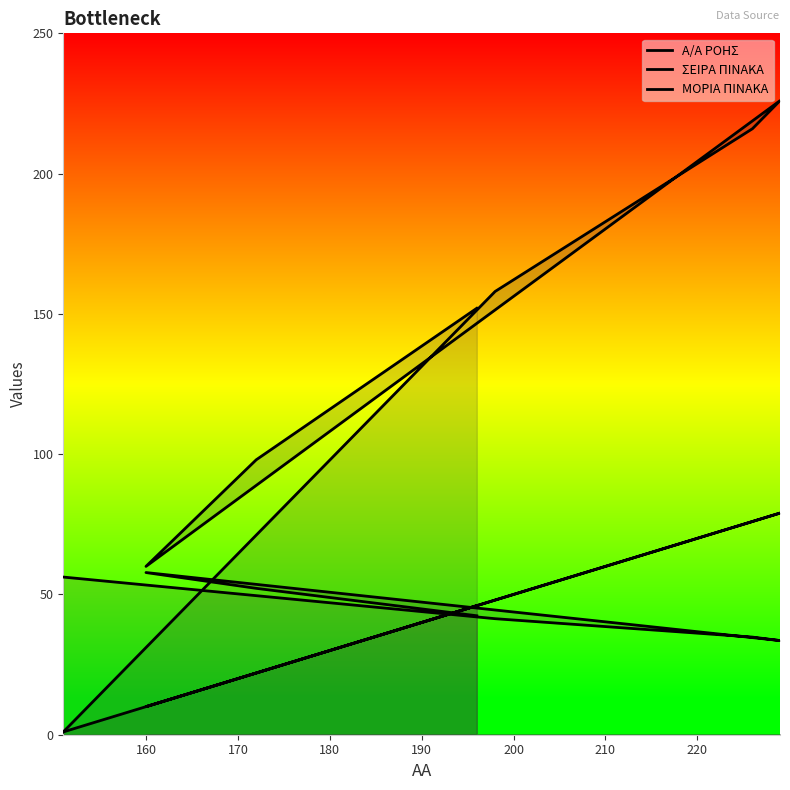

Which series changed the most between 190 and 210?

ΣΕΙΡΑ ΠΙΝΑΚΑ